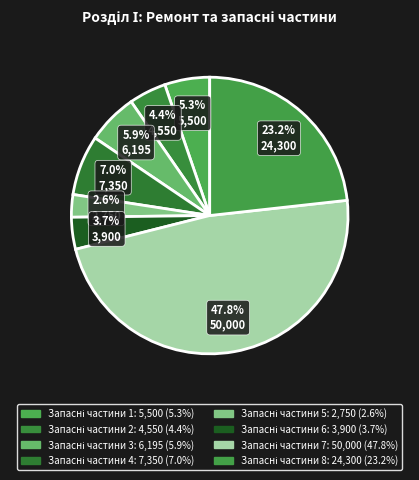

To the nearest percent, what is the difference between the largest and smallest slice percentages?

45%